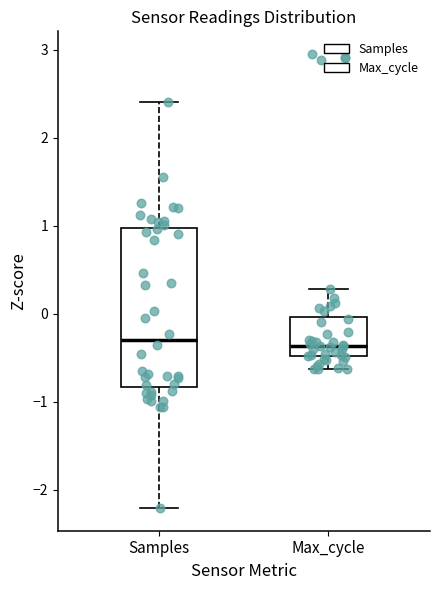

Comparing the boxes themselves (not the whiskers), which one is the tallest?

Samples